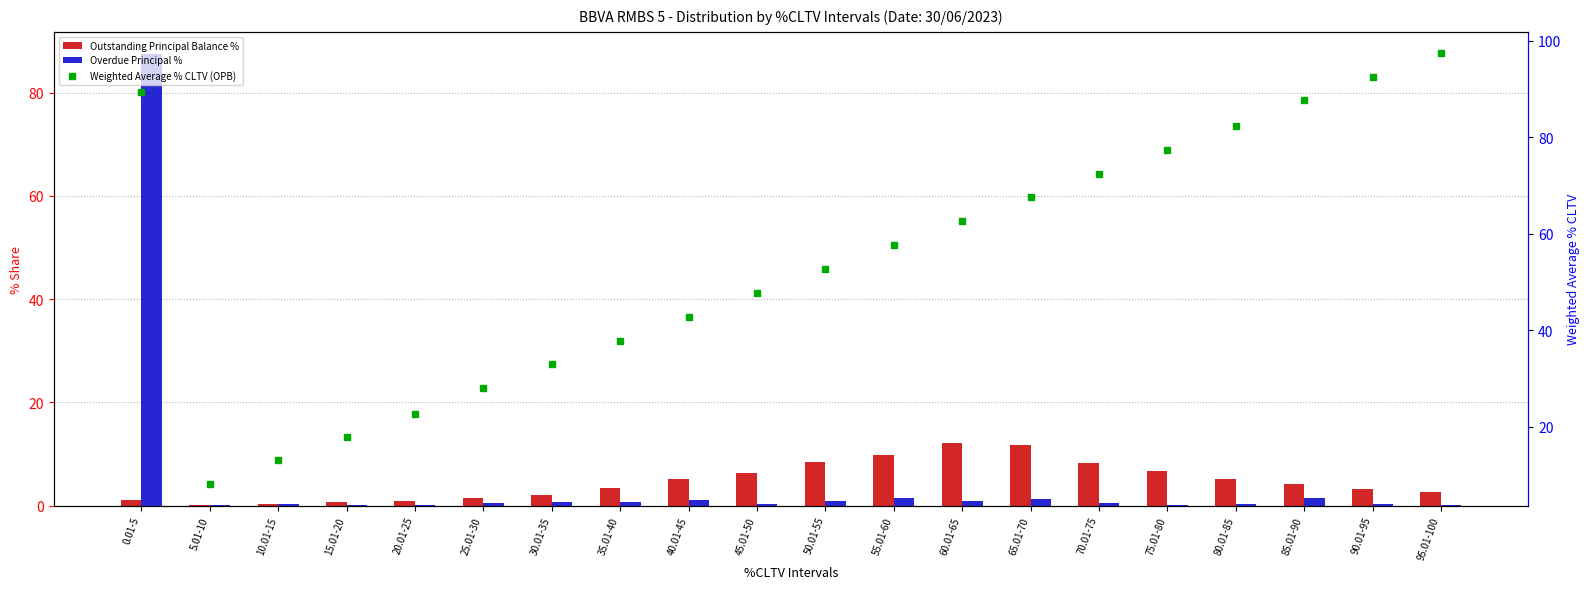

Which category has the lowest value across all series?

15.01-20